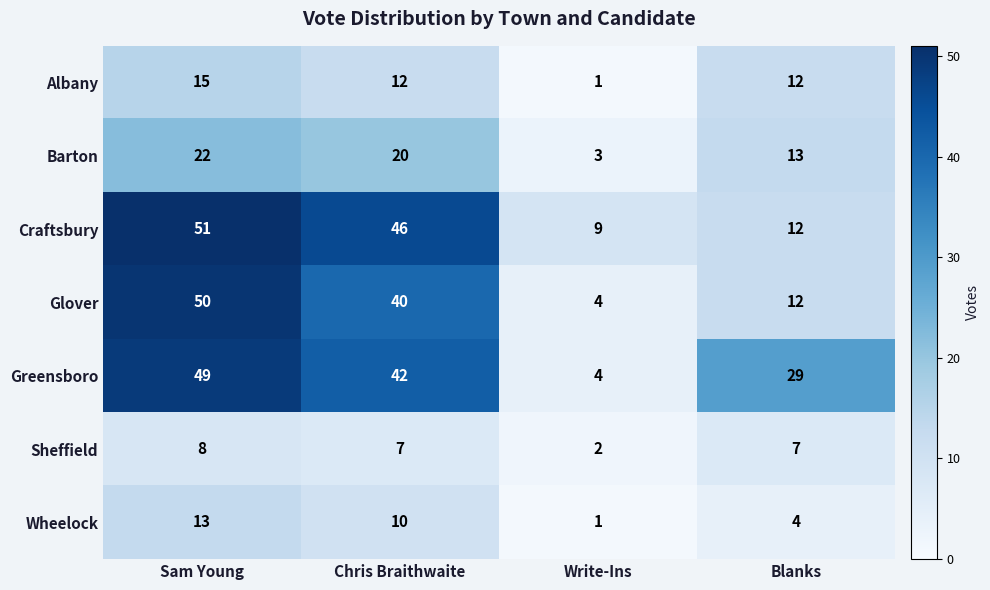

At Chris Braithwaite, list the series in order from largest to smallest.

Craftsbury, Greensboro, Glover, Barton, Albany, Wheelock, Sheffield